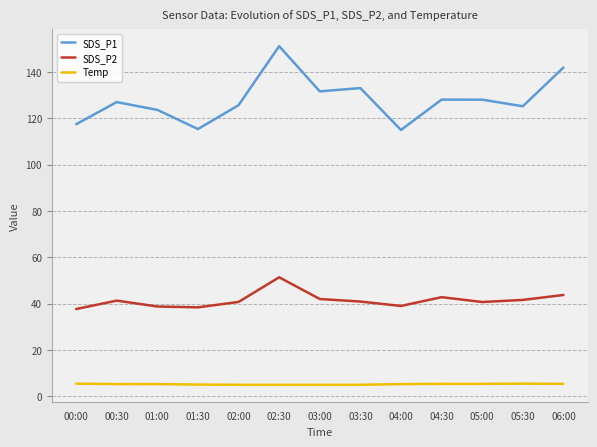

True or false: Temp and SDS_P1 cross at least once.

False